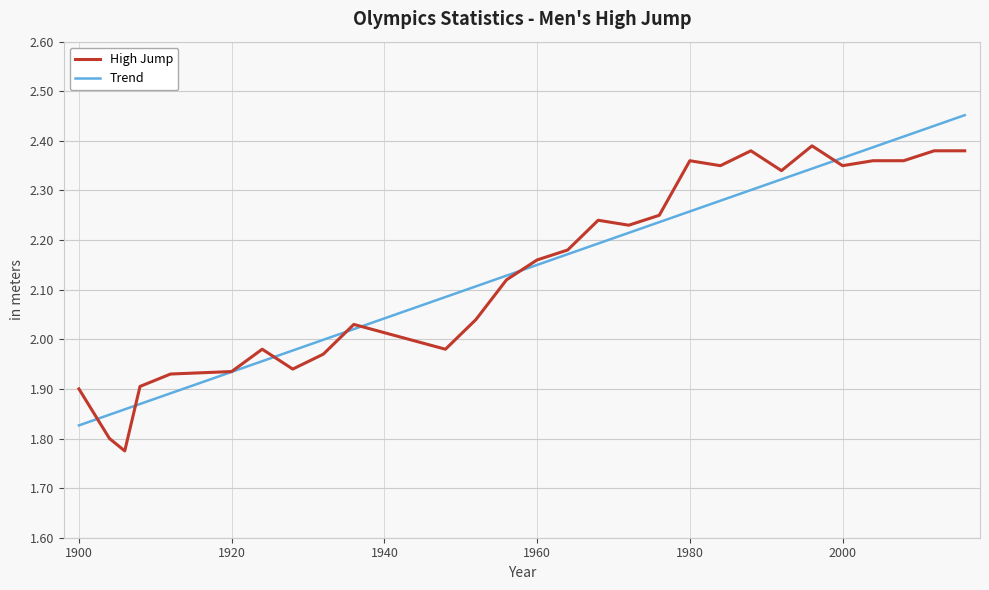

Rank the series by their maximum value, from highest to lowest.

Trend, High Jump